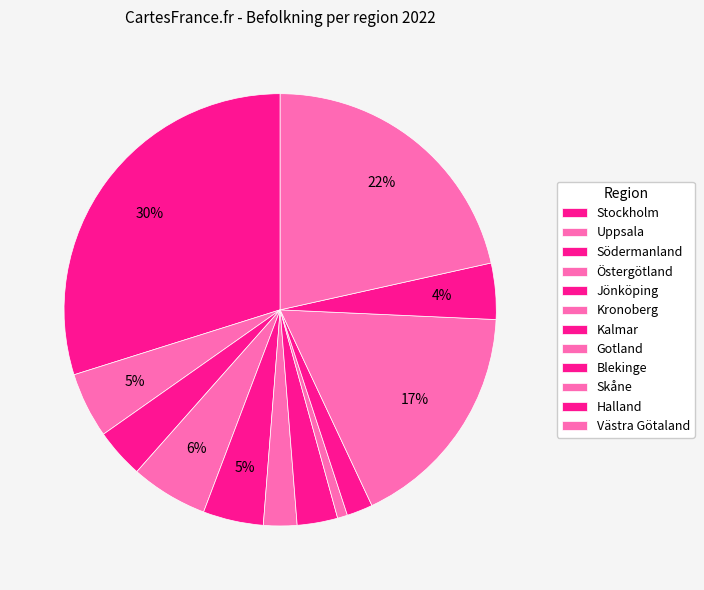

Which slice is the smallest?

Gotland